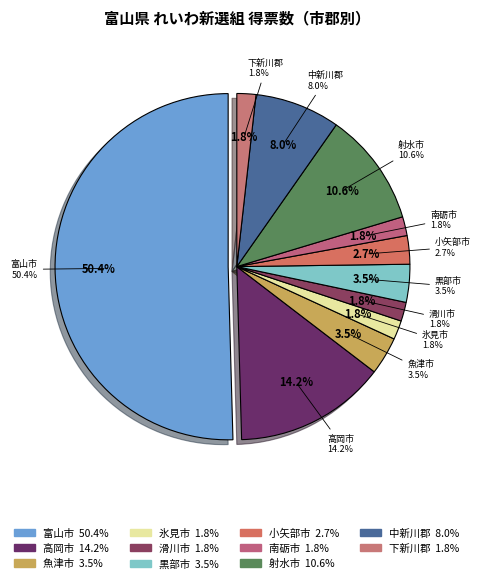

Is there a majority slice in this chart?

Yes